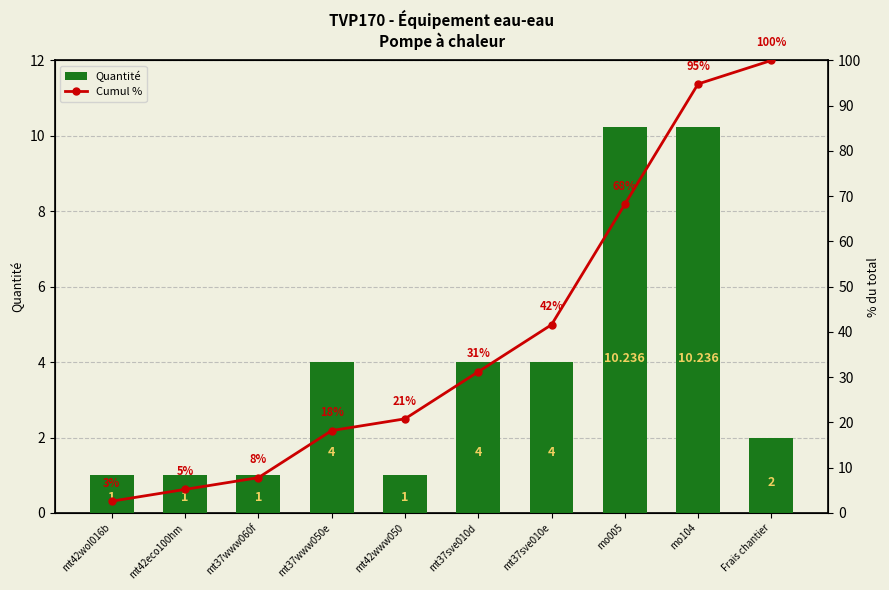

How many data points in Quantité are above 4?

2